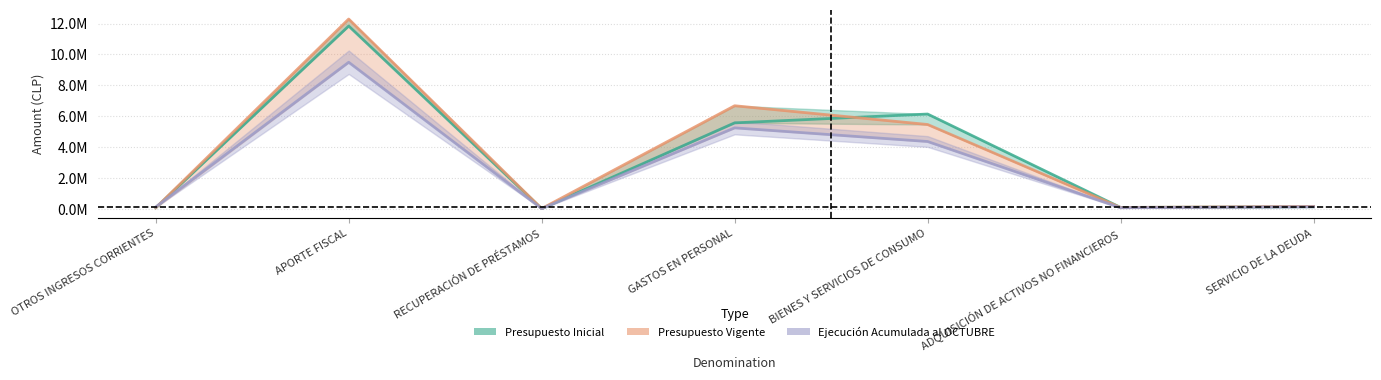

Where is Presupuesto Vigente nearest to the value 6?

BIENES Y SERVICIOS DE CONSUMO